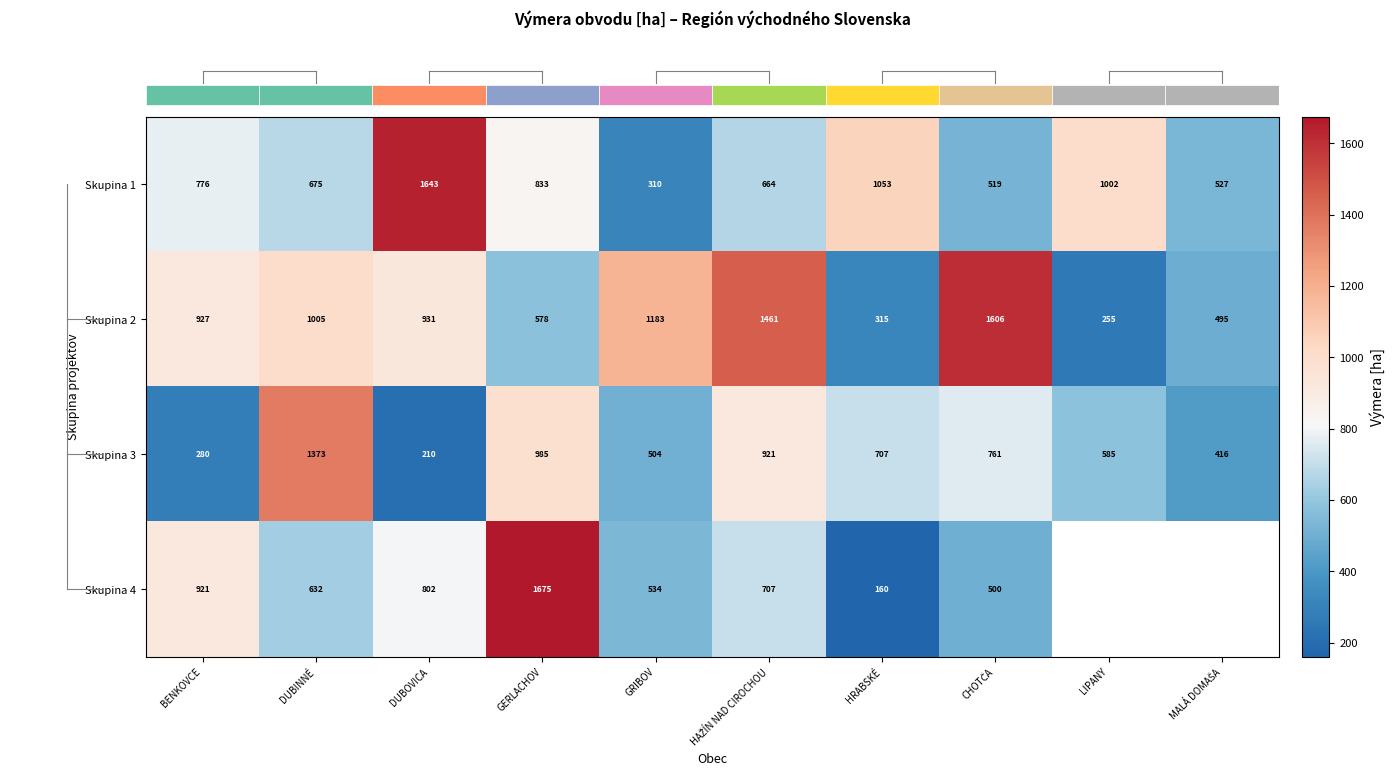

At which category is the sum across all series the highest?

GERLACHOV